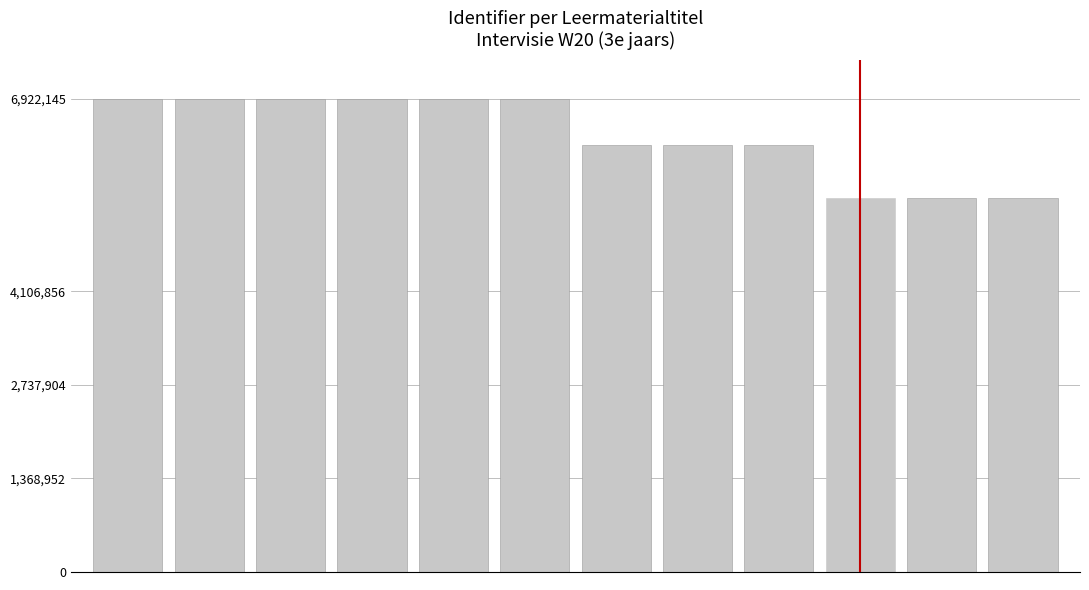

What is the average value?

6393712